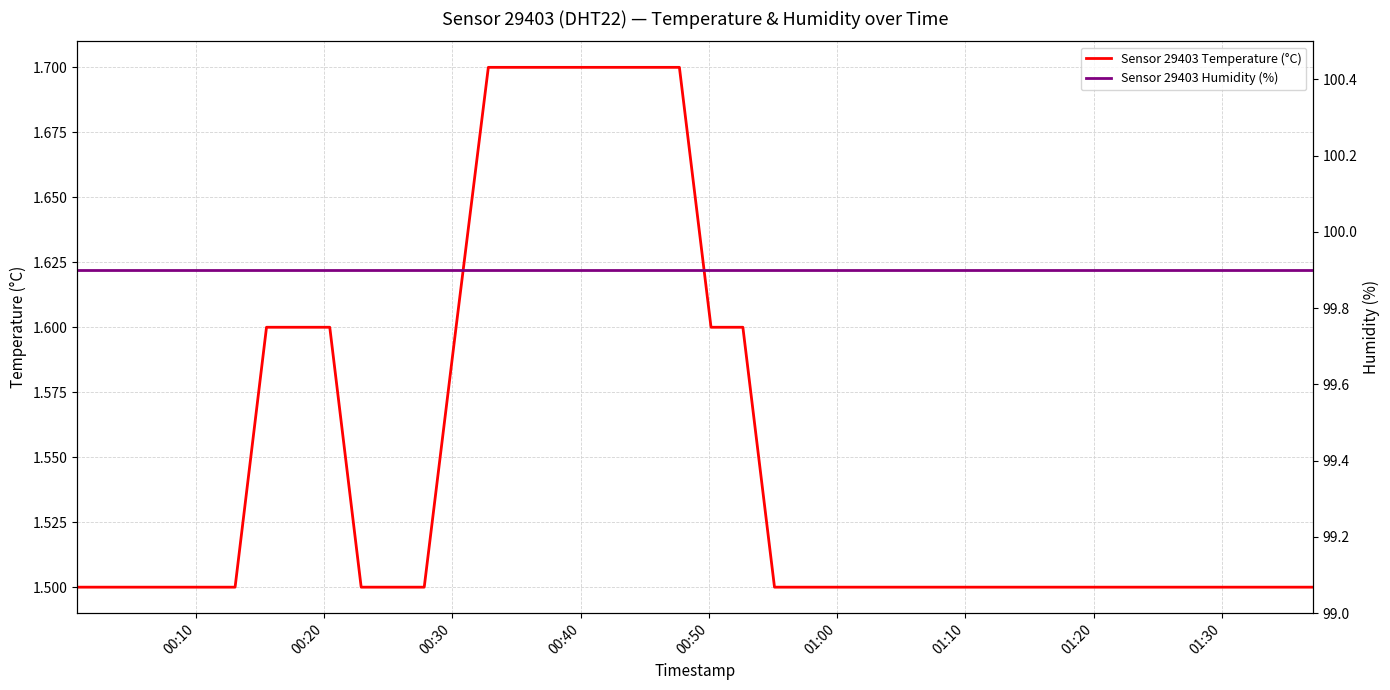

How many lines are shown in the chart?

2